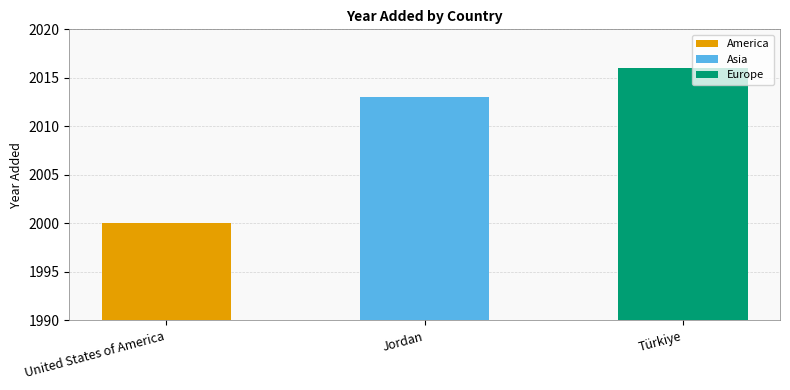

List the labels in order of value, smallest first.

United States of America, Jordan, Türkiye